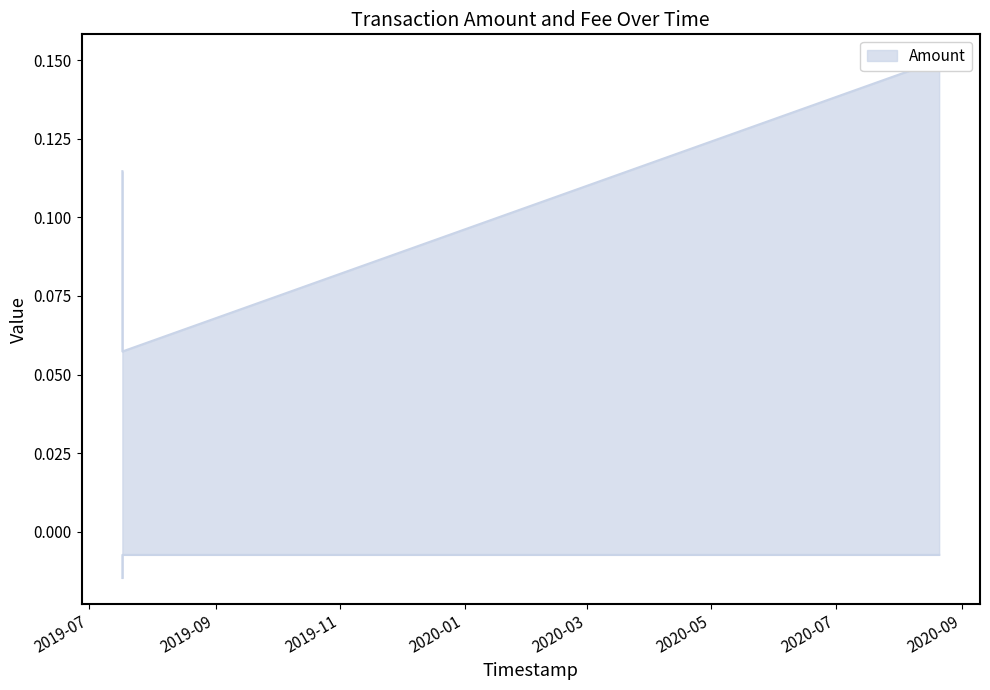

At which label does Fee reach its minimum?

2019-07-17 07:39:39